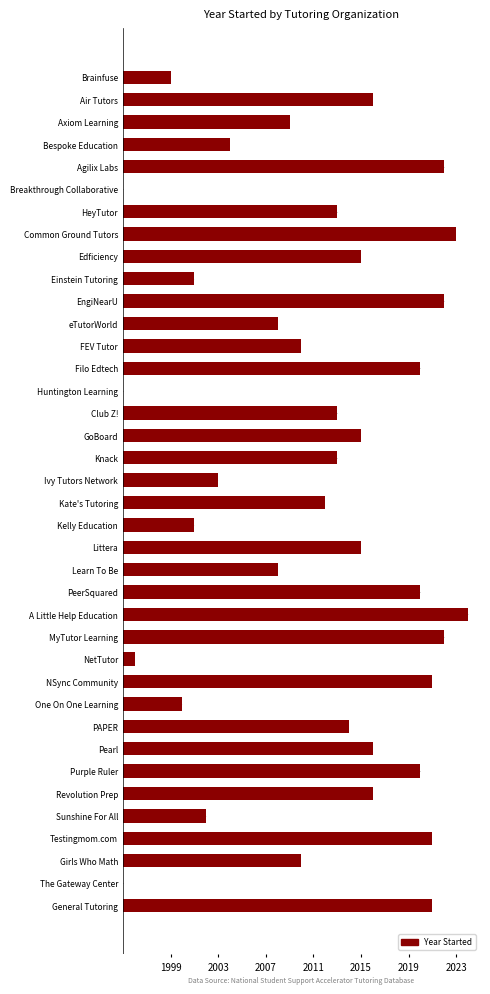

At which label is the value closest to 2000?

One On One Learning